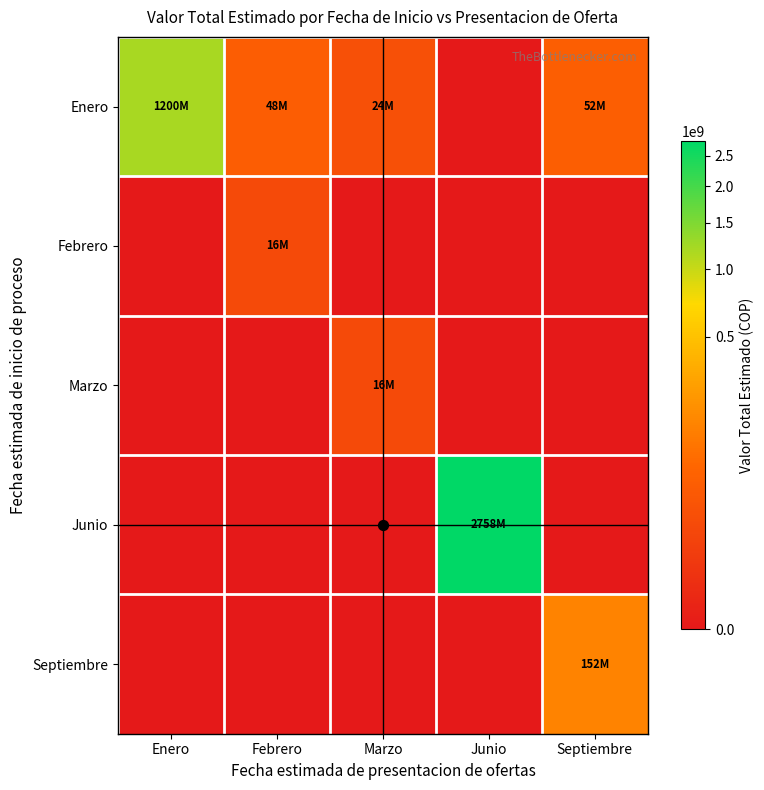

What is the maximum value for Septiembre?

152400000